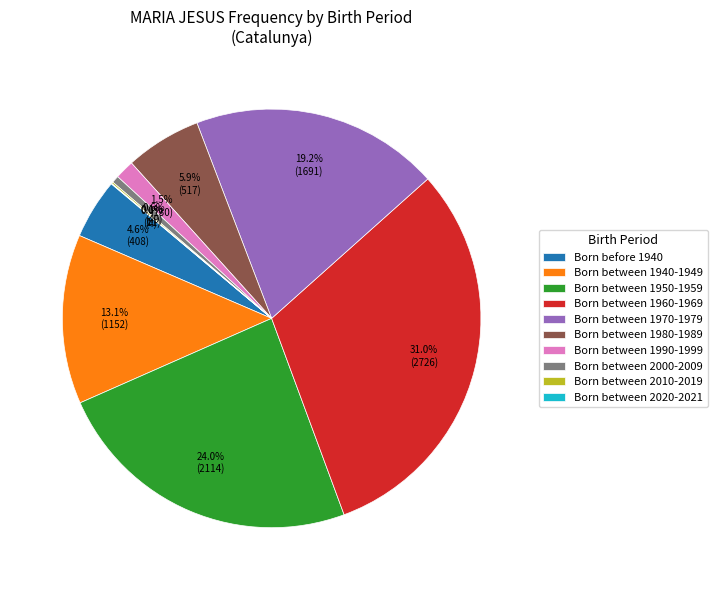

What portion of the pie excludes Born between 1970-1979?

80.8%